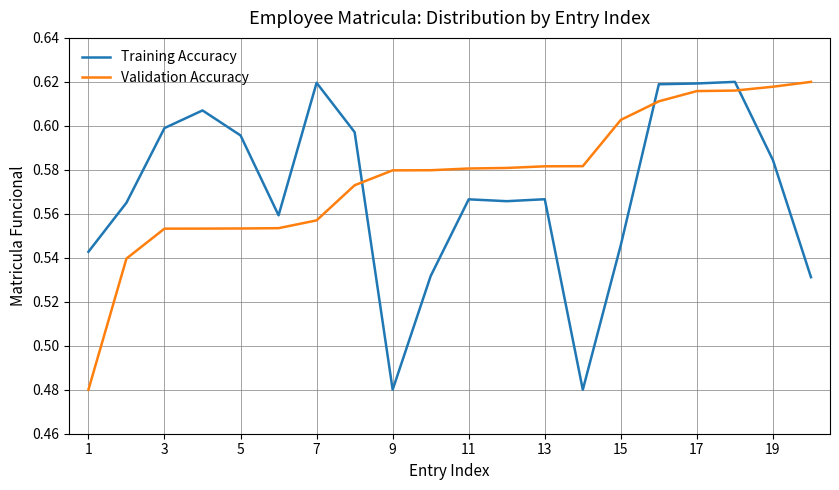

True or false: Validation Accuracy and Training Accuracy cross at least once.

True